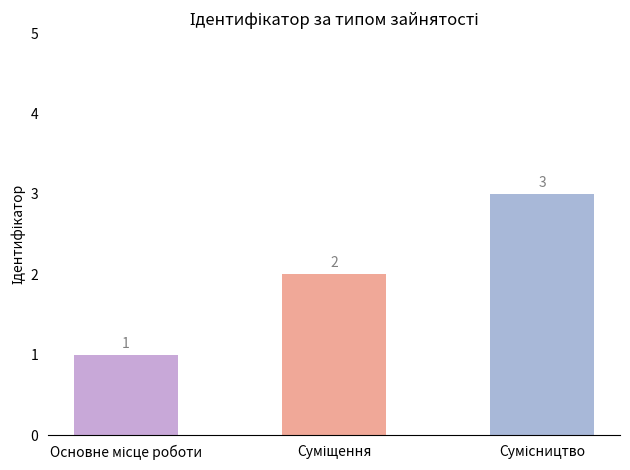

Count the values in the range 1 to 3.

3